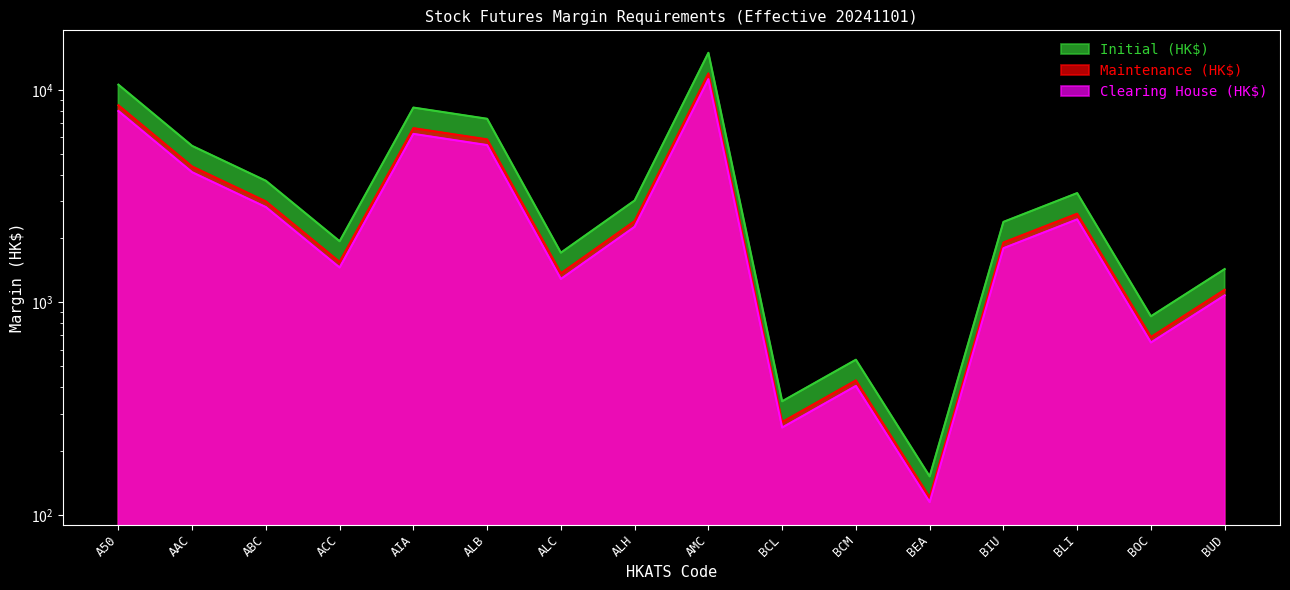

True or false: Initial (HK$) has more than 0 points higher than both neighbors.

True